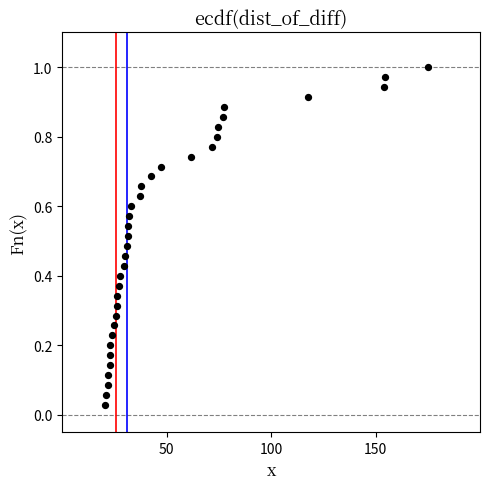

What is the range of X values (max minus min)?

154.3